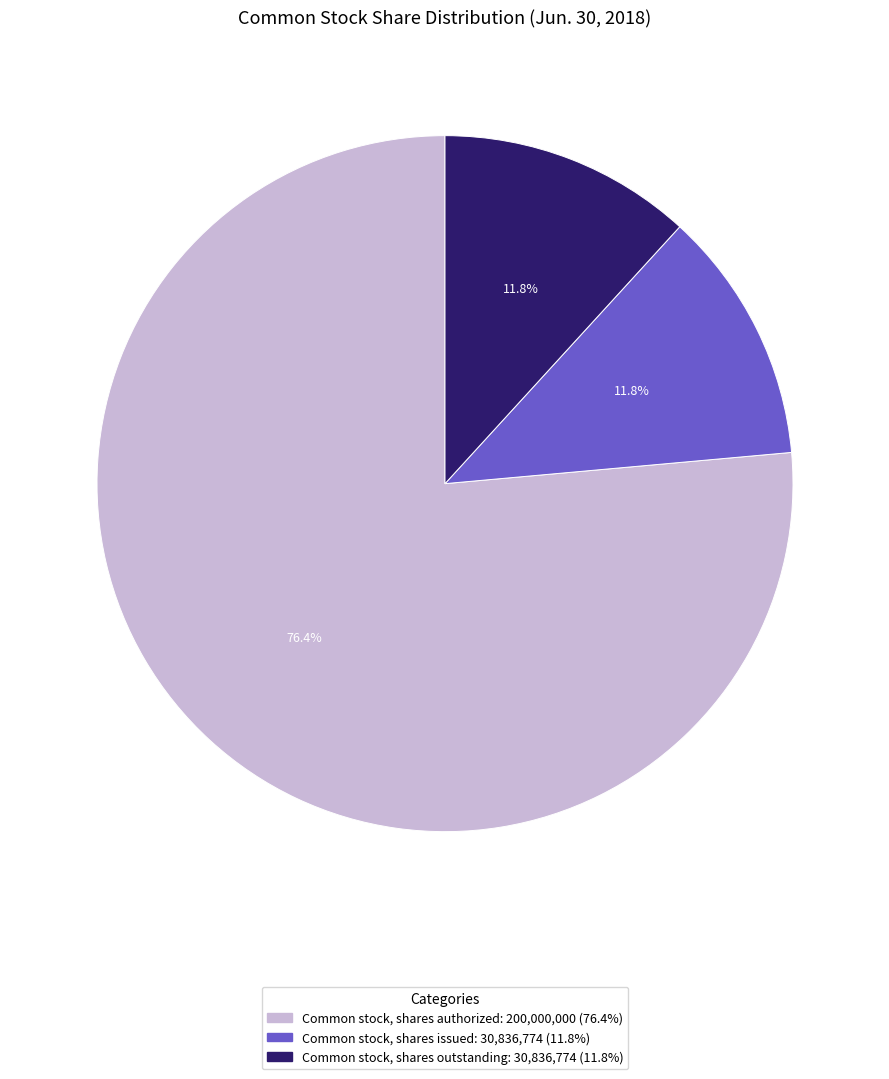

What is the ratio of the value at Common stock, shares outstanding to the value at Common stock, shares authorized?

0.2